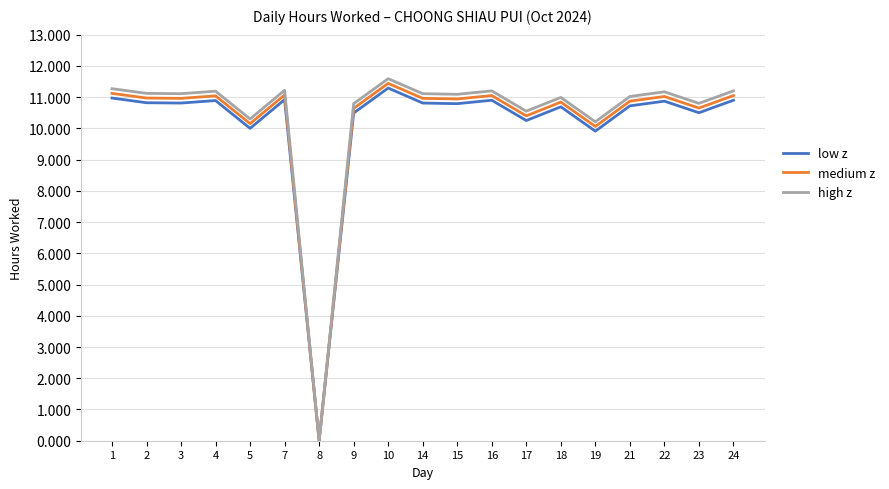

What is the total value across all series at 15?

32.8